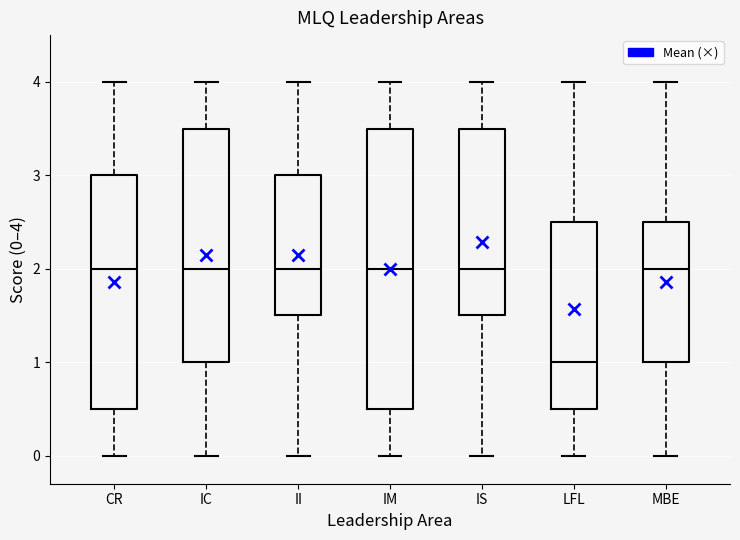

Reading left to right, transcribe this box plot: for each box, give where its median line is, the range the box spans, and where its two whiskers end, as read against the y-axis. The values are not printed on the chart, so give them approximately, as read against the axis.

CR: median 2.0, box 0.5 to 3.0, whiskers 0.0 to 4.0
IC: median 2.0, box 1.0 to 3.5, whiskers 0.0 to 4.0
II: median 2.0, box 1.5 to 3.0, whiskers 0.0 to 4.0
IM: median 2.0, box 0.5 to 3.5, whiskers 0.0 to 4.0
IS: median 2.0, box 1.5 to 3.5, whiskers 0.0 to 4.0
LFL: median 1.0, box 0.5 to 2.5, whiskers 0.0 to 4.0
MBE: median 2.0, box 1.0 to 2.5, whiskers 0.0 to 4.0